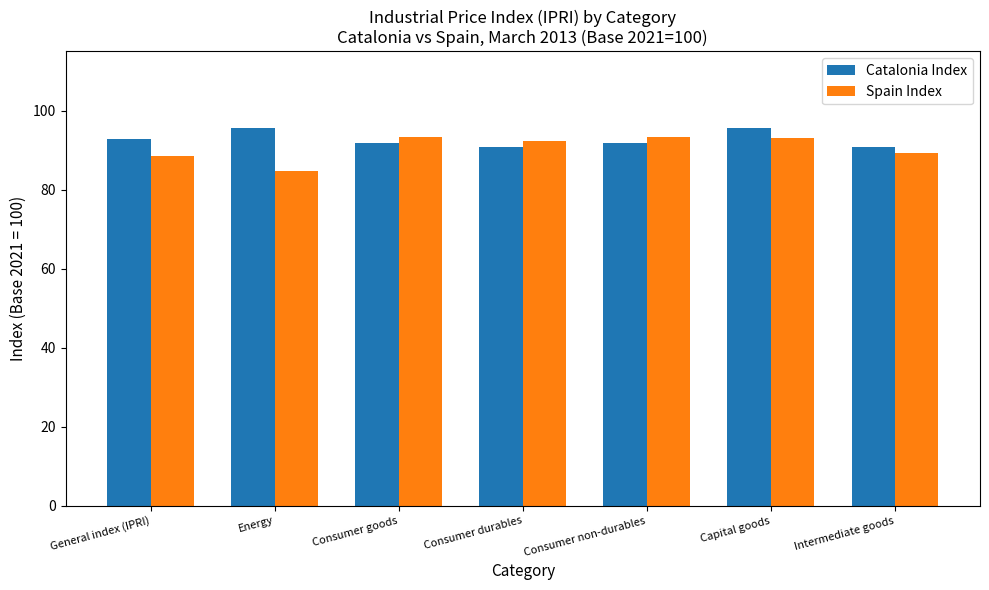

What is the sum of all Catalonia Index values?

648.9